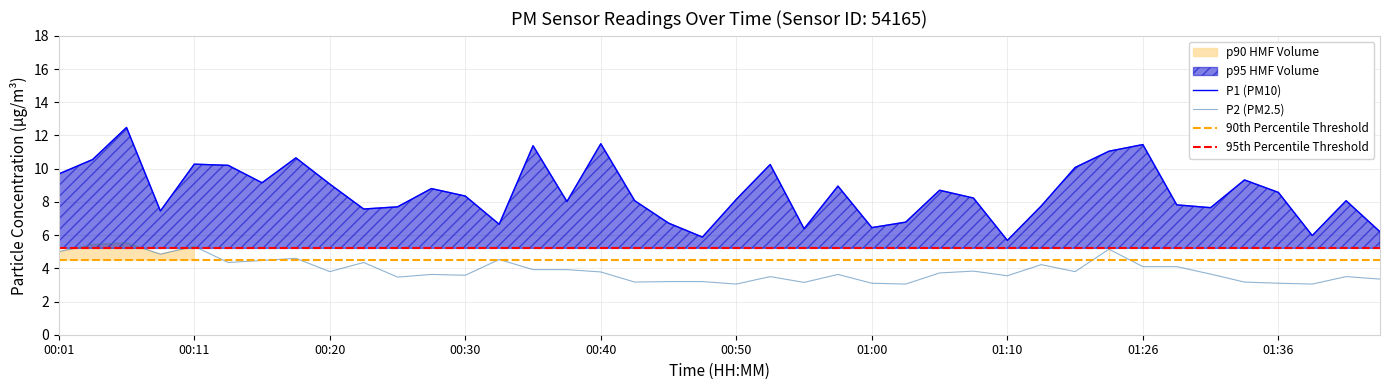

True or false: P2 and P1 intersect in this chart.

False